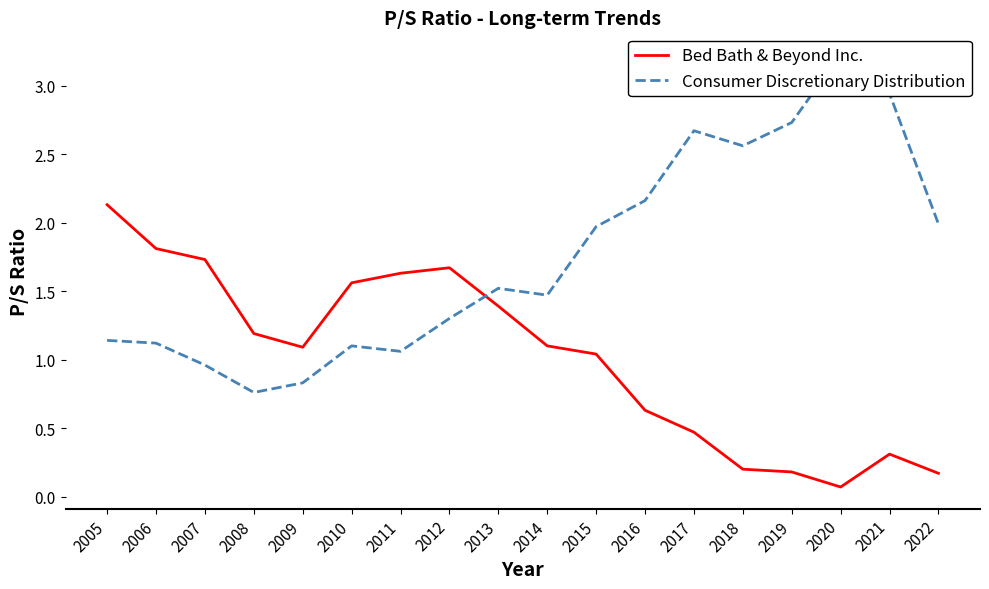

At which label is Bed Bath & Beyond Inc. closest to 1?

2015